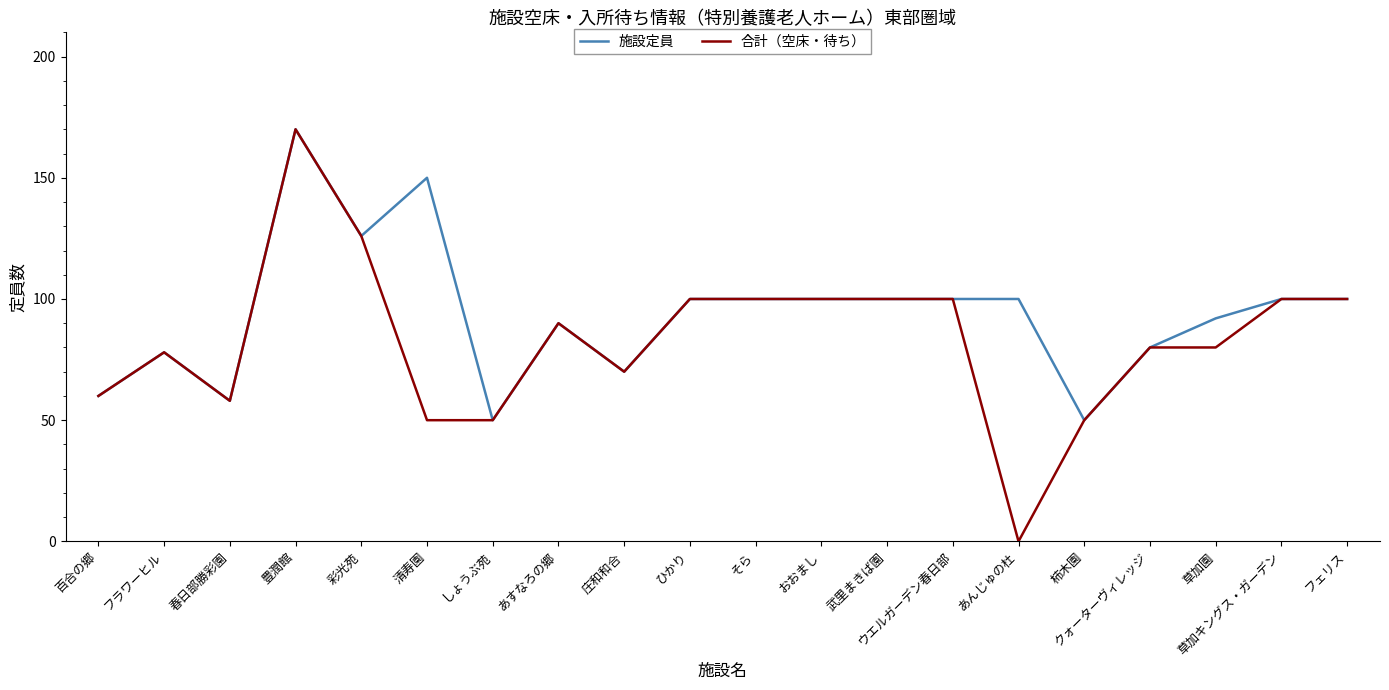

Reading right to left, transcribe all the data shown in this chart.

施設定員: フェリス=100	草加キングス・ガーデン=100	草加園=92	クォーターヴィレッジ=80	柿木園=50	あんじゅの杜=100	ウエルガーデン春日部=100	武里まきば園=100	おおまし=100	そら=100	ひかり=100	庄和和合=70	あすなろの郷=90	しょうぶ苑=50	清寿園=150	彩光苑=126	豊潤館=170	春日部勝彩園=58	フラワーヒル=78	百合の郷=60
合計（空床・待ち）: フェリス=100	草加キングス・ガーデン=100	草加園=80	クォーターヴィレッジ=80	柿木園=50	あんじゅの杜=0	ウエルガーデン春日部=100	武里まきば園=100	おおまし=100	そら=100	ひかり=100	庄和和合=70	あすなろの郷=90	しょうぶ苑=50	清寿園=50	彩光苑=126	豊潤館=170	春日部勝彩園=58	フラワーヒル=78	百合の郷=60